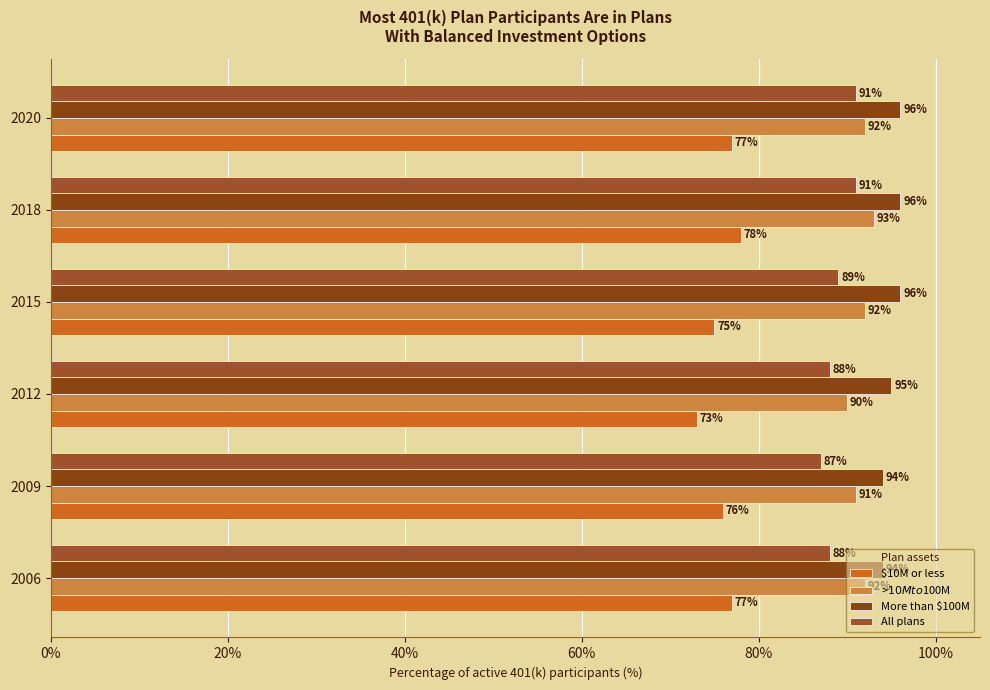

What is the maximum value shown in the chart?

96